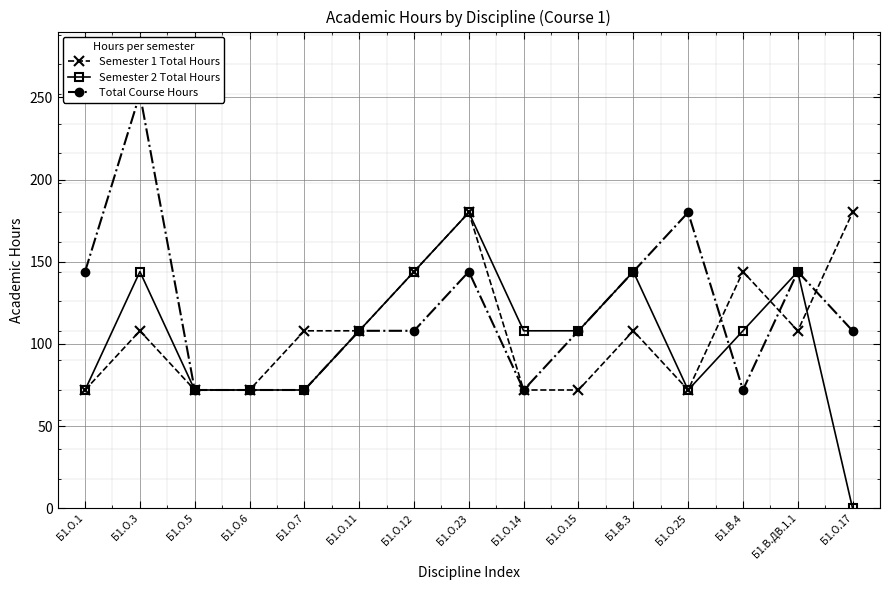

What is the average value of the Semester 2 Total Hours series?

103